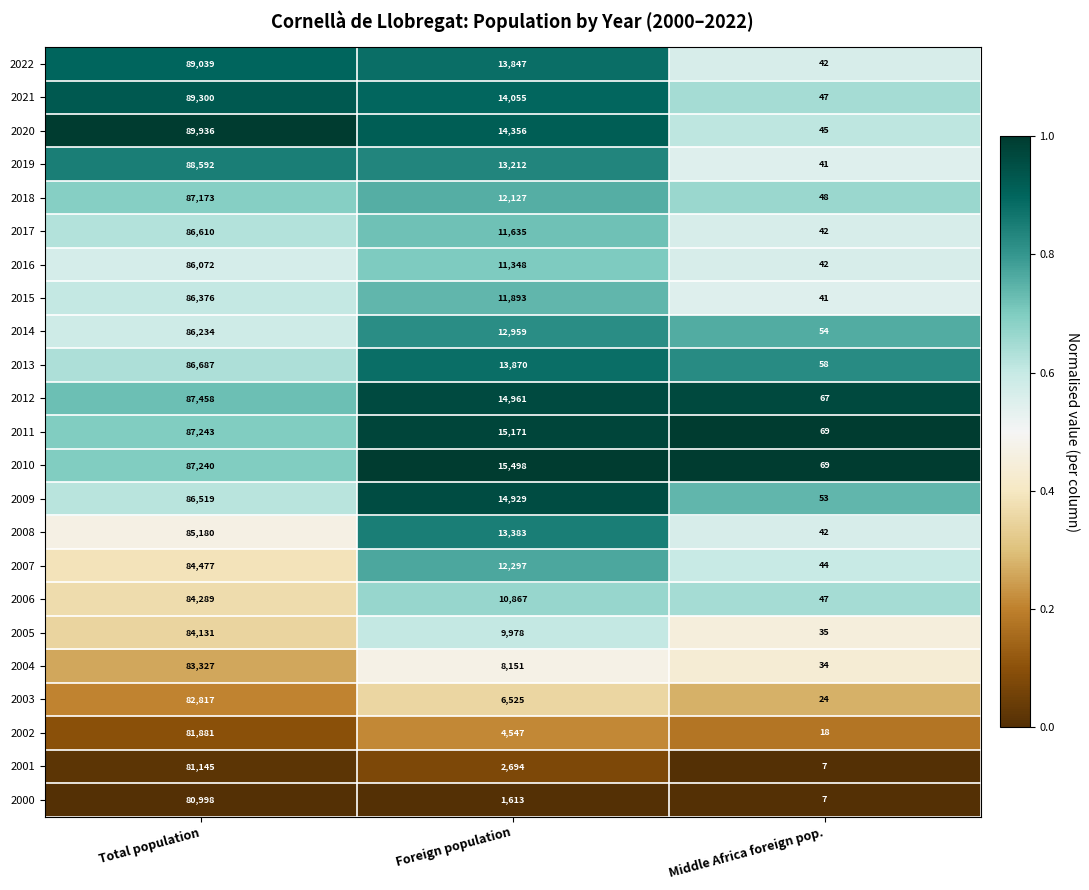

What is the difference between the 2012 values at Foreign population and Total population?

72497